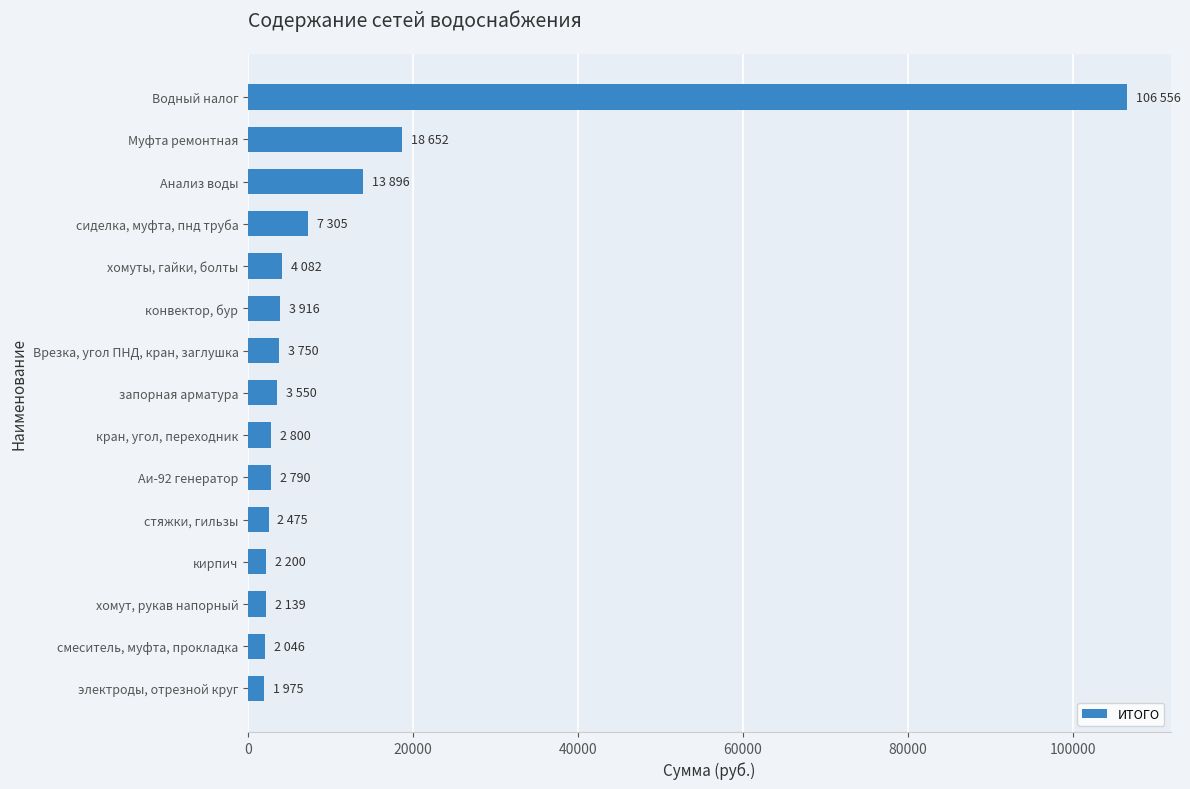

Where is the data nearest to the value 54265?

Муфта ремонтная